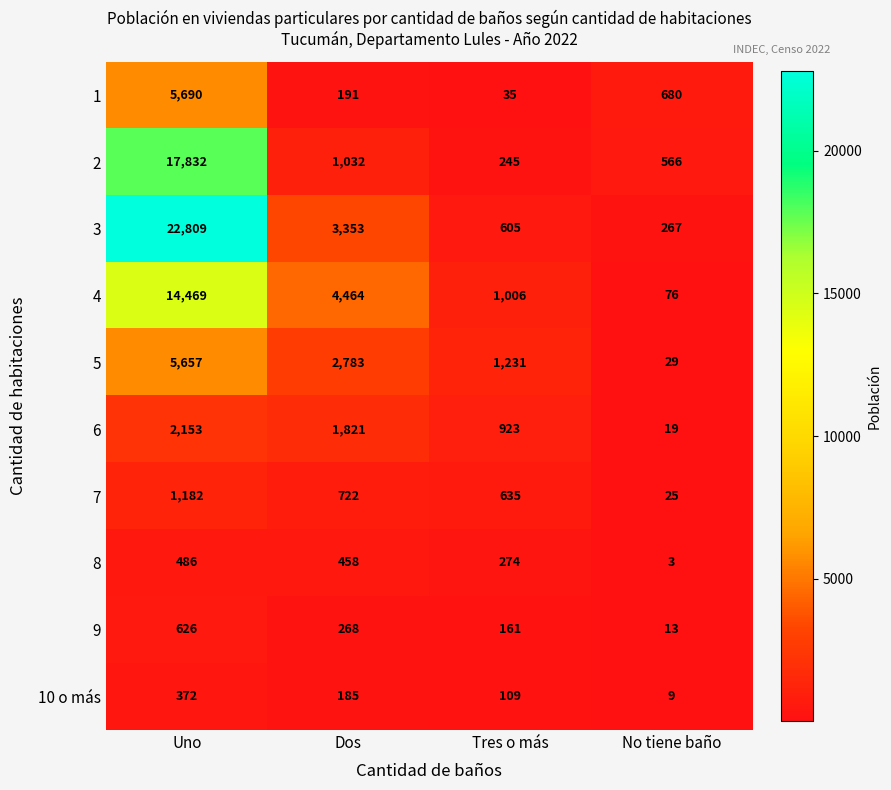

What is the greatest value displayed?

22809